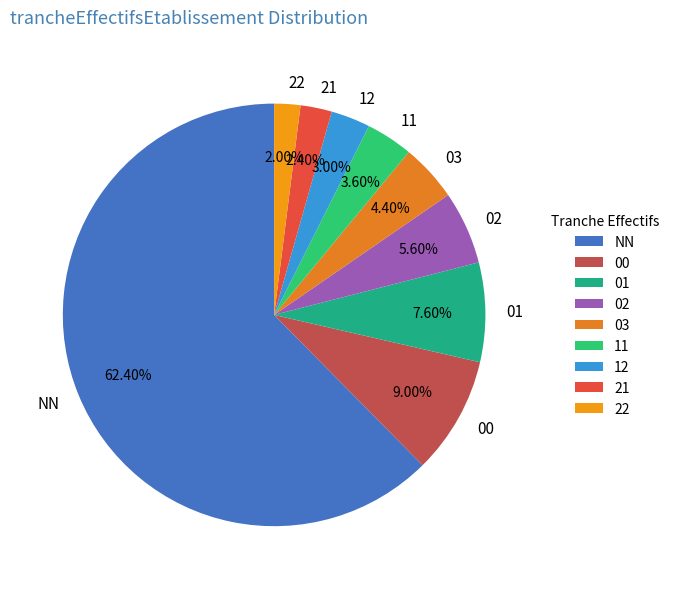

What percentage is the 21 slice, to the nearest percent?

2%